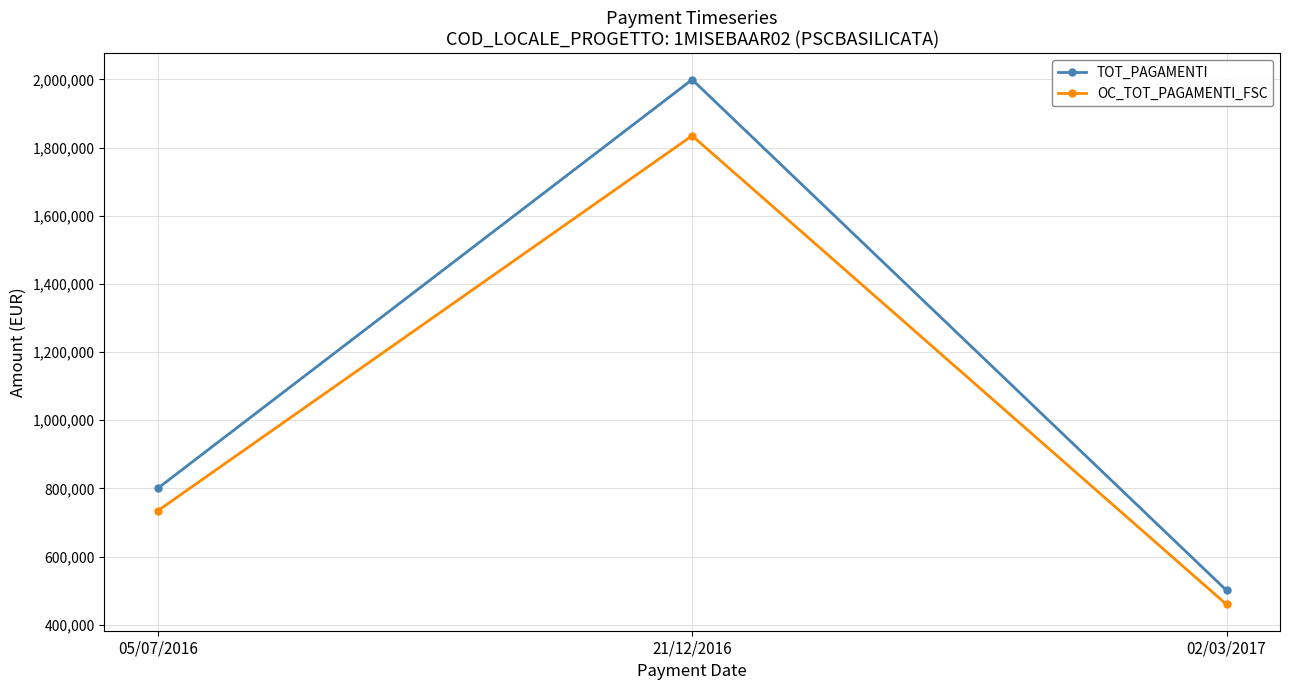

What is the approximate value of OC_TOT_PAGAMENTI_FSC at 05/07/2016?

734119.6